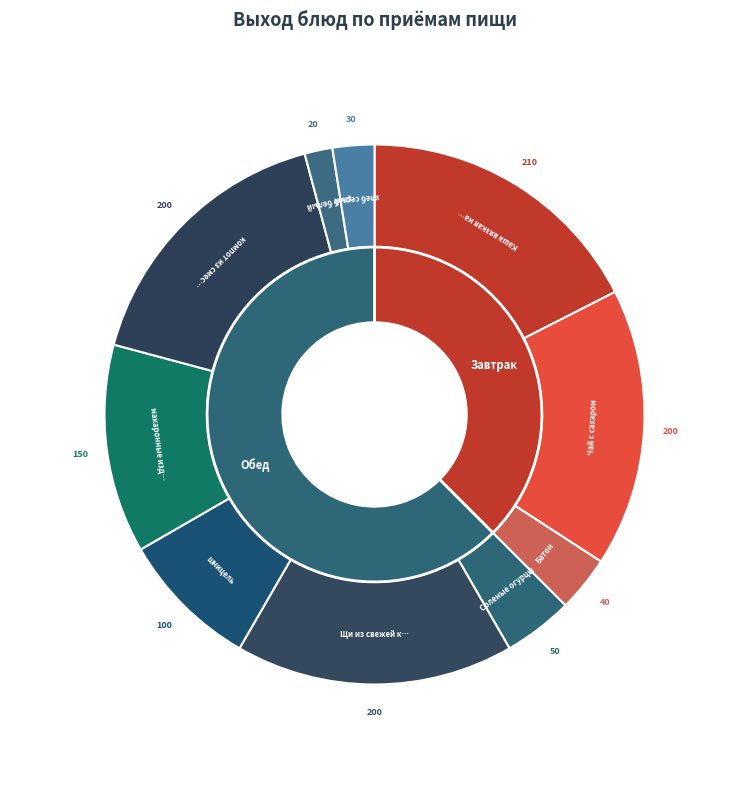

To the nearest percent, what percentage of the pie is шницель?

8%